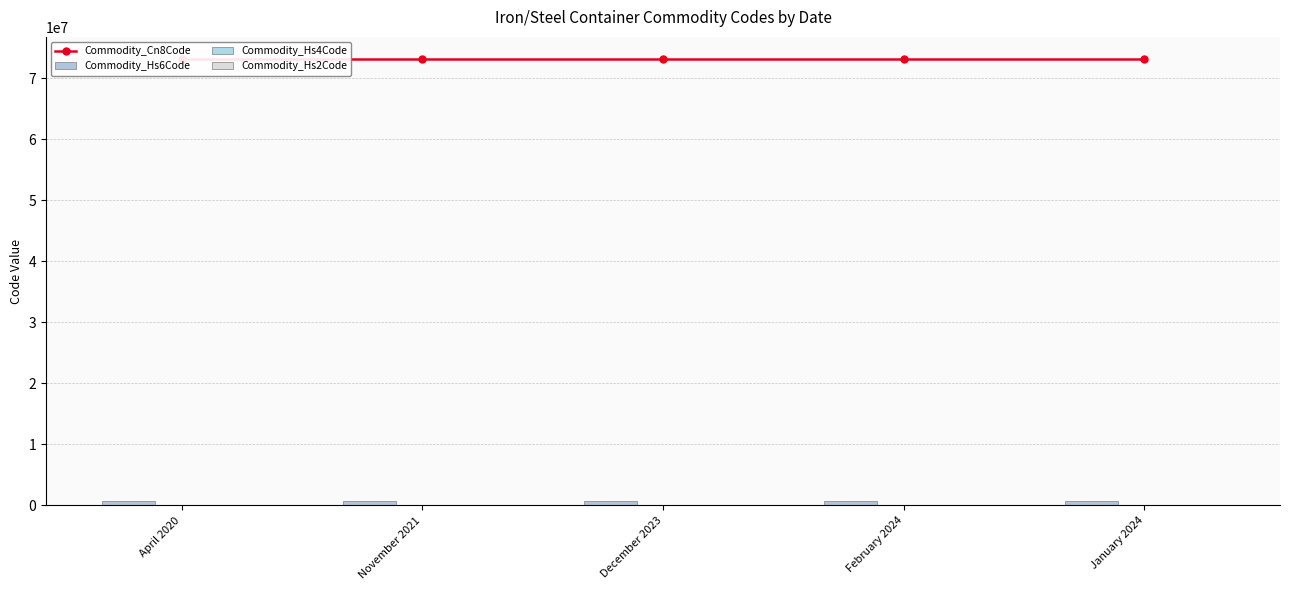

Which series changed the most between December 2023 and February 2024?

Commodity_Cn8Code